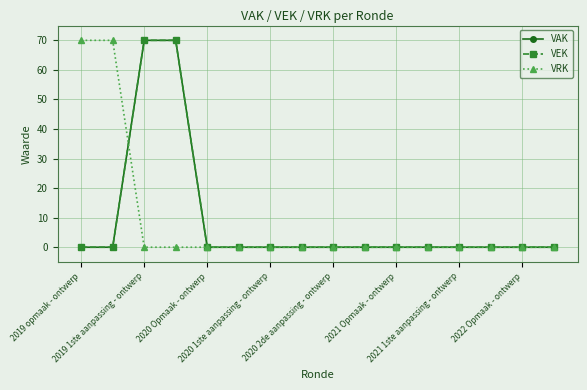

Is this an area chart (filled region under the line)?

No